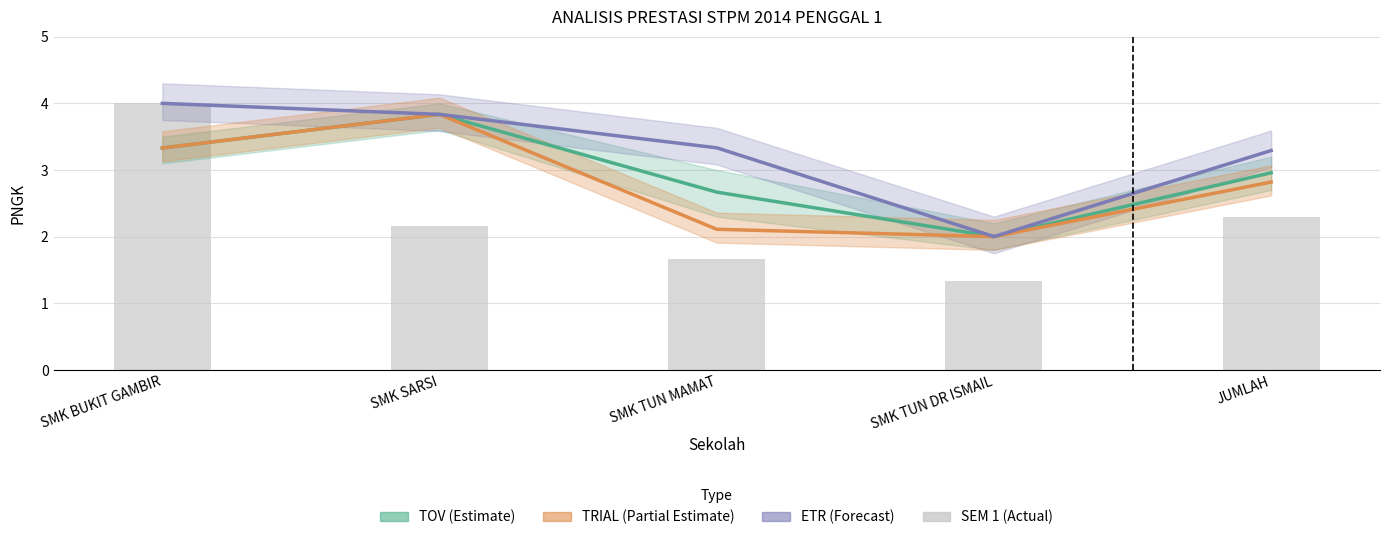

Count the number of categories in the chart.

5